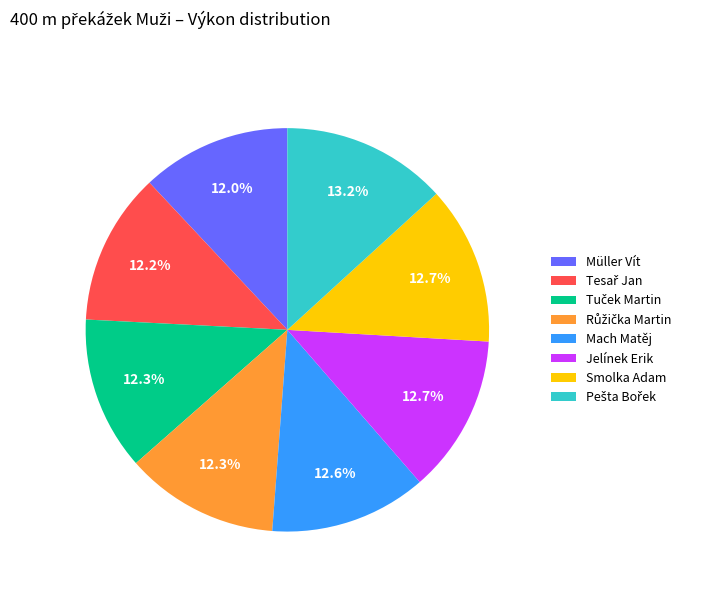

To the nearest percent, what portion does Müller Vít represent?

12%